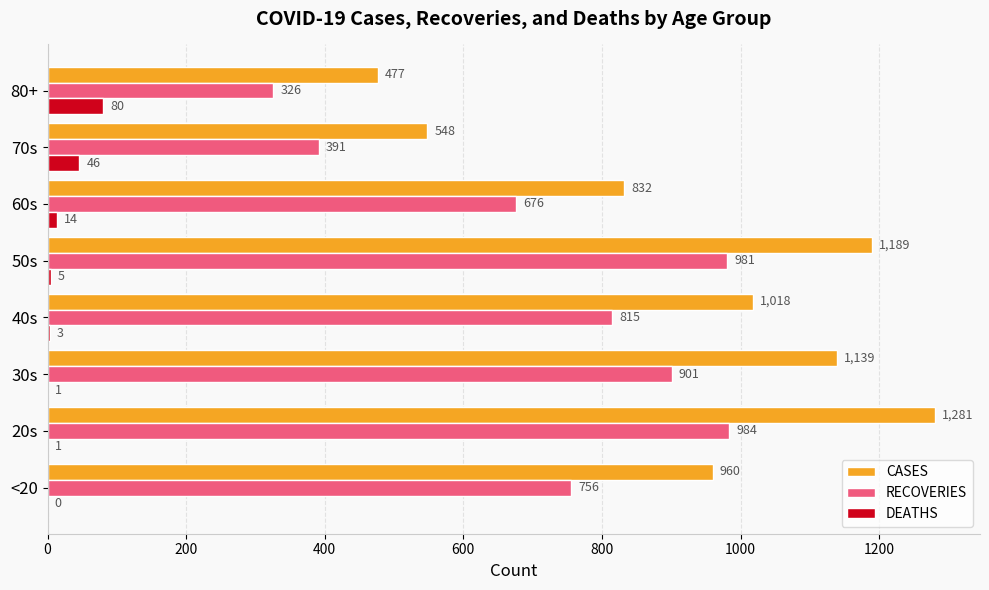

What is the sum of all RECOVERIES values?

5830